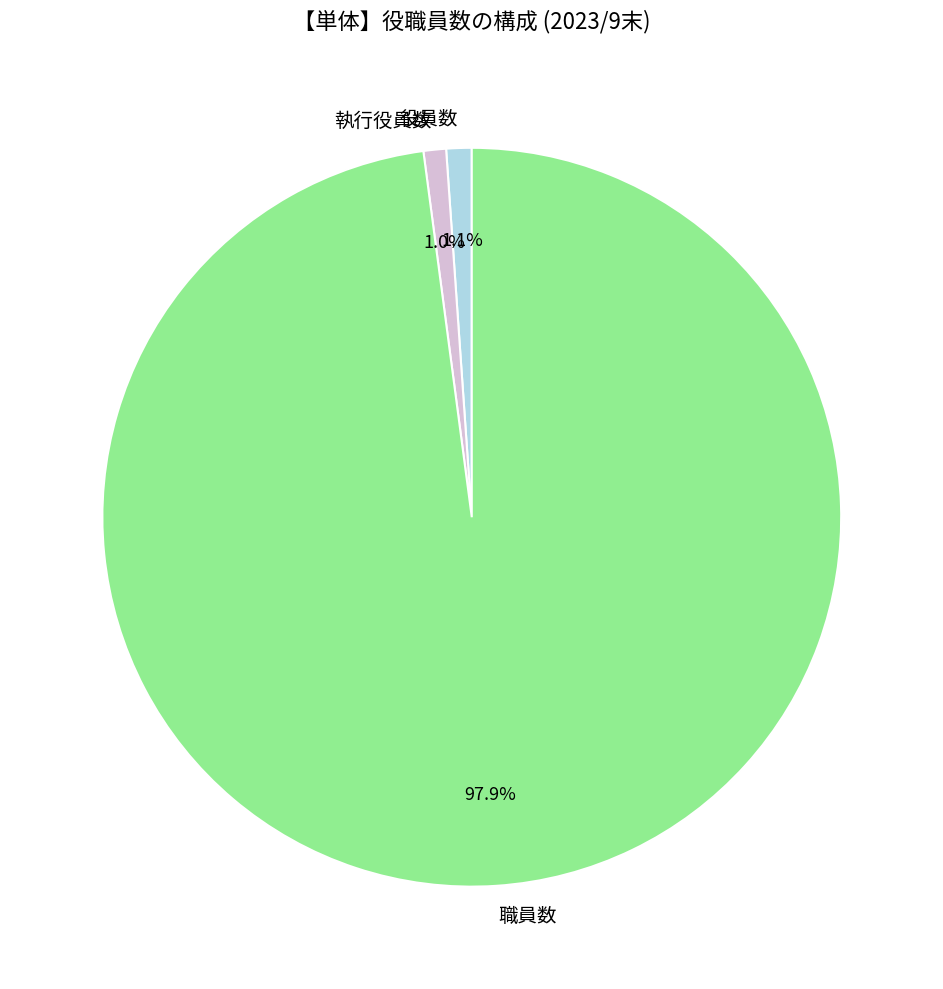

Does 執行役員数 account for over 50% of the chart?

No